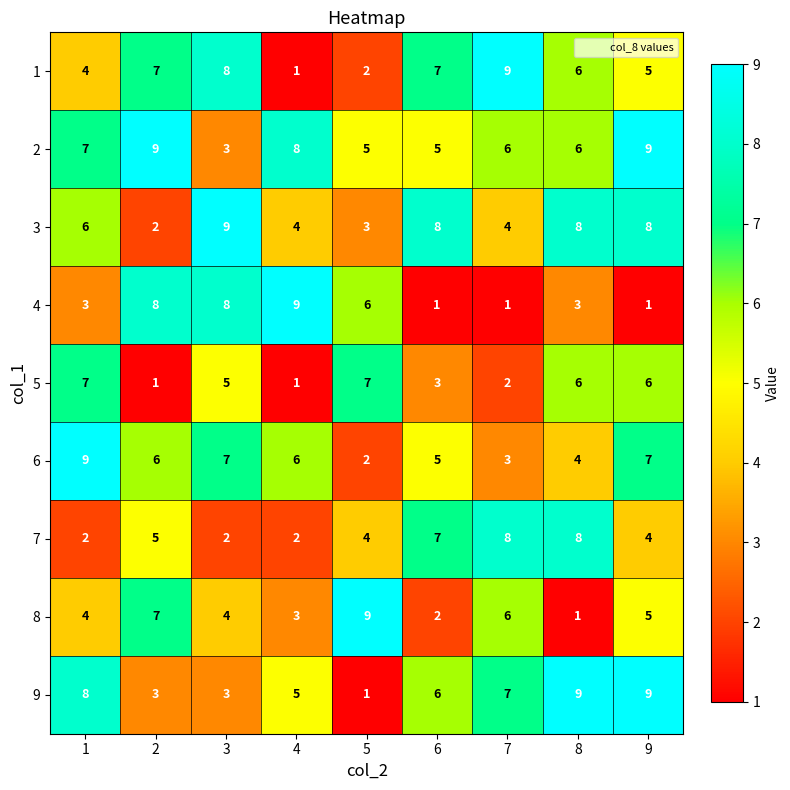

What is the difference between the maximum and minimum values in the 1 series?

8